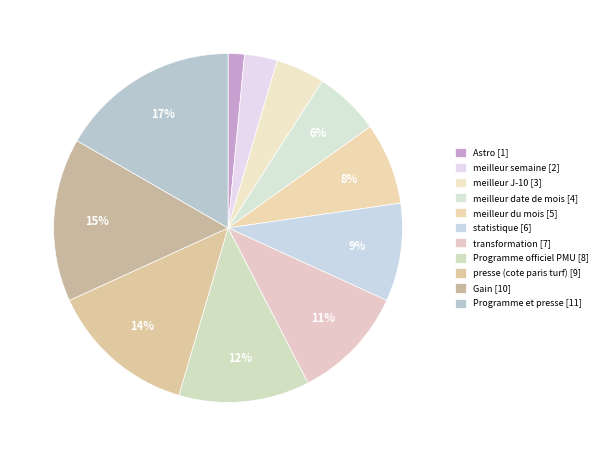

Which slice is the smallest?

Astro